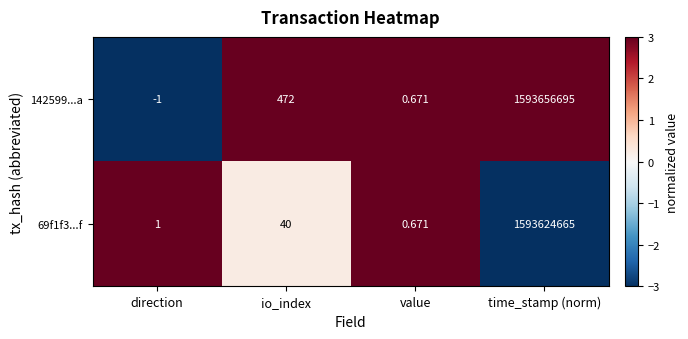

List the labels in order of 142599...a value, largest first.

time_stamp (norm), io_index, value, direction